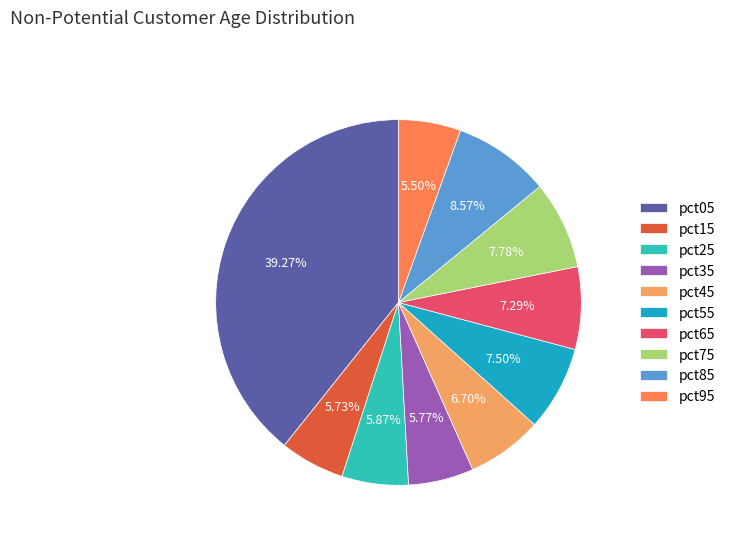

Rank the categories by value from highest to lowest.

pct05, pct85, pct75, pct55, pct65, pct45, pct25, pct35, pct15, pct95